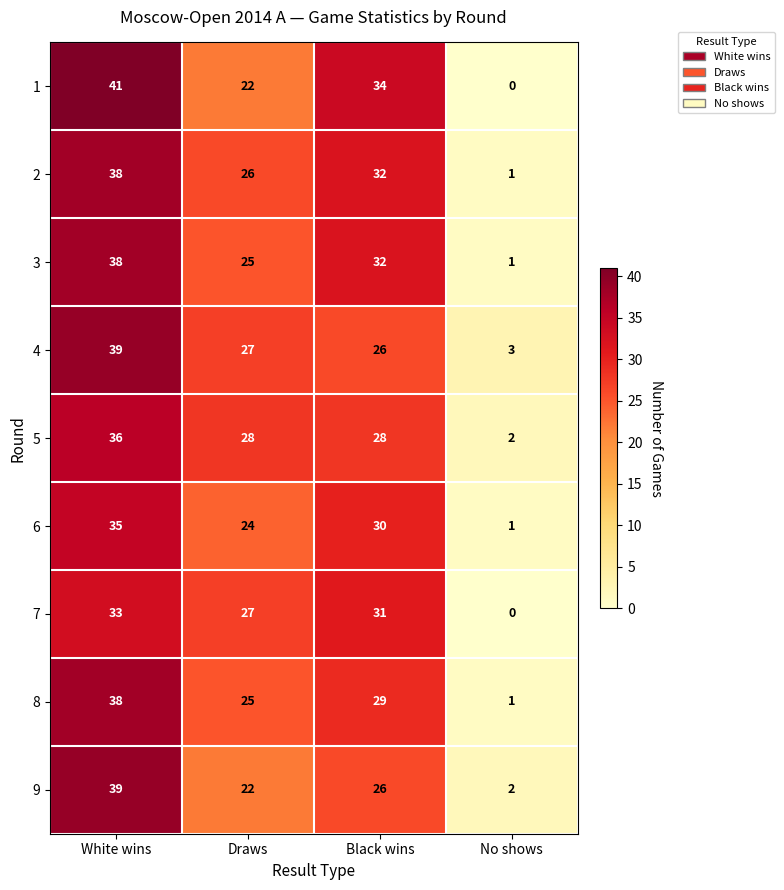

At which category is the sum across all series the highest?

White wins